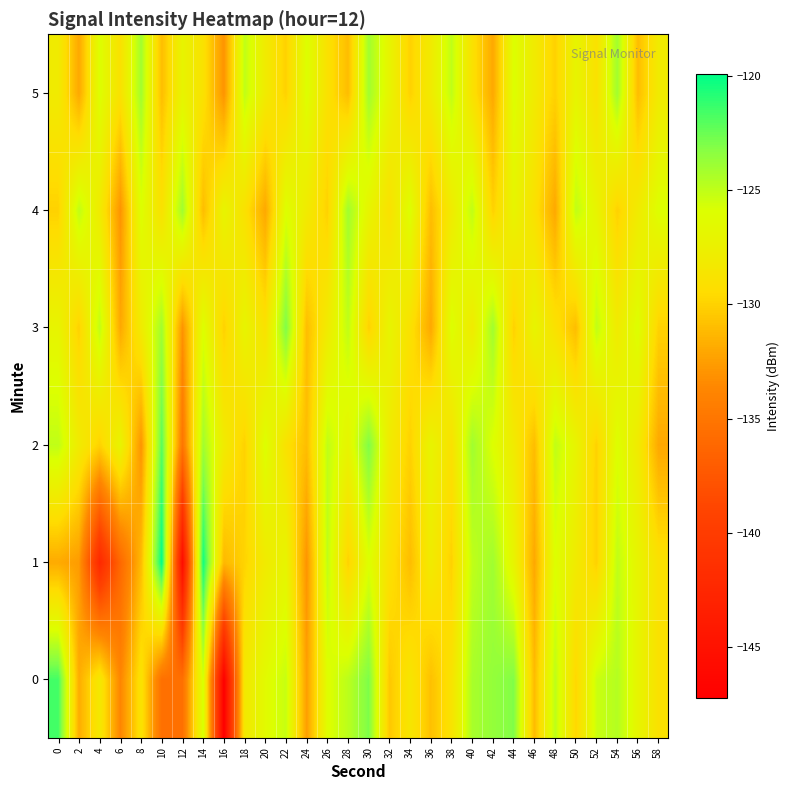

What is the minimum value shown in the chart?

-147.2